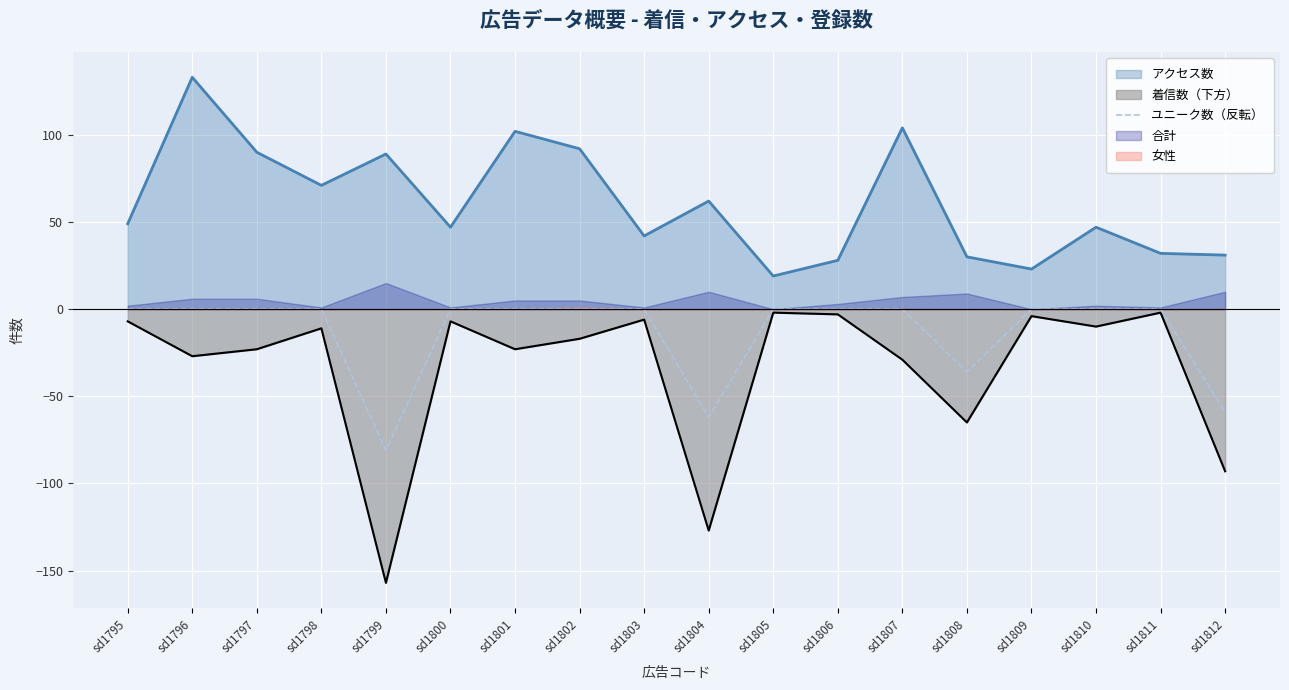

At which label is ユニーク数（反転） closest to -40?

sd1808